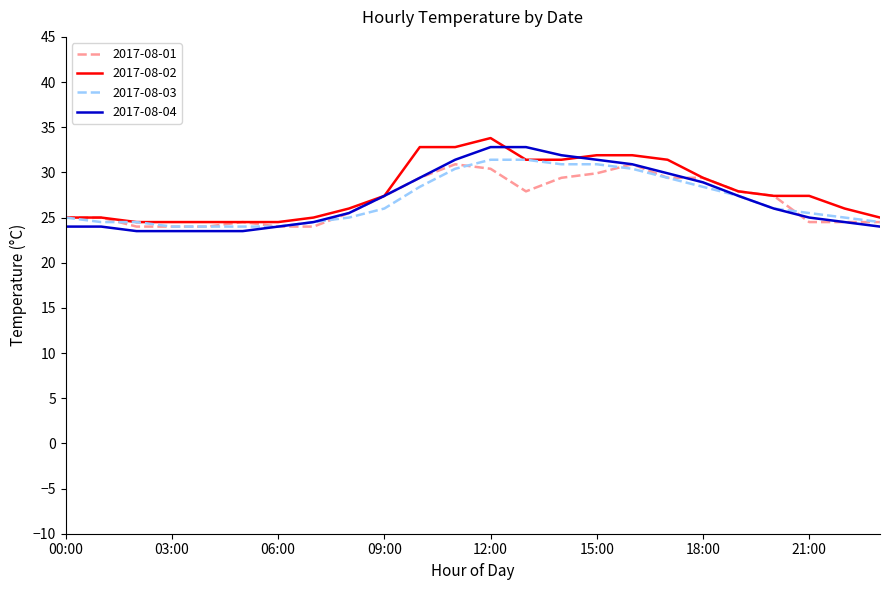

What is the maximum value for 2017-08-03?

31.4